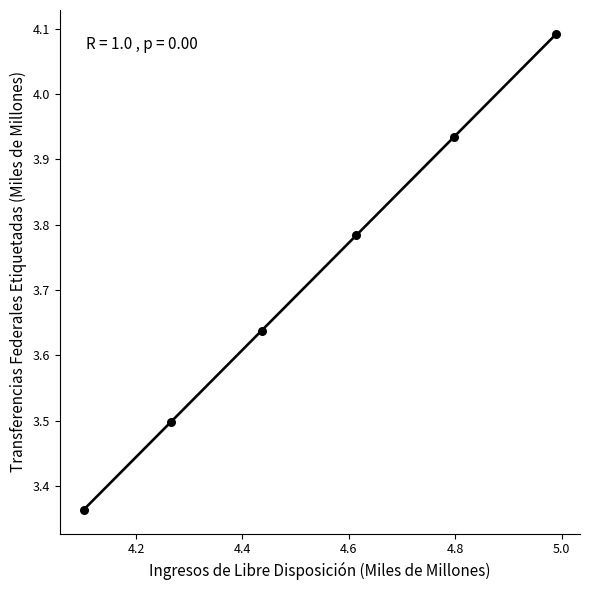

What is the range of X values (max minus min)?

0.9